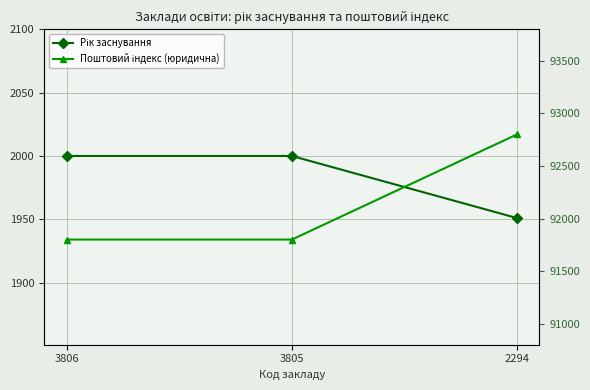

What is the sum of the Рік заснування values at 2294 and 3805?

3951